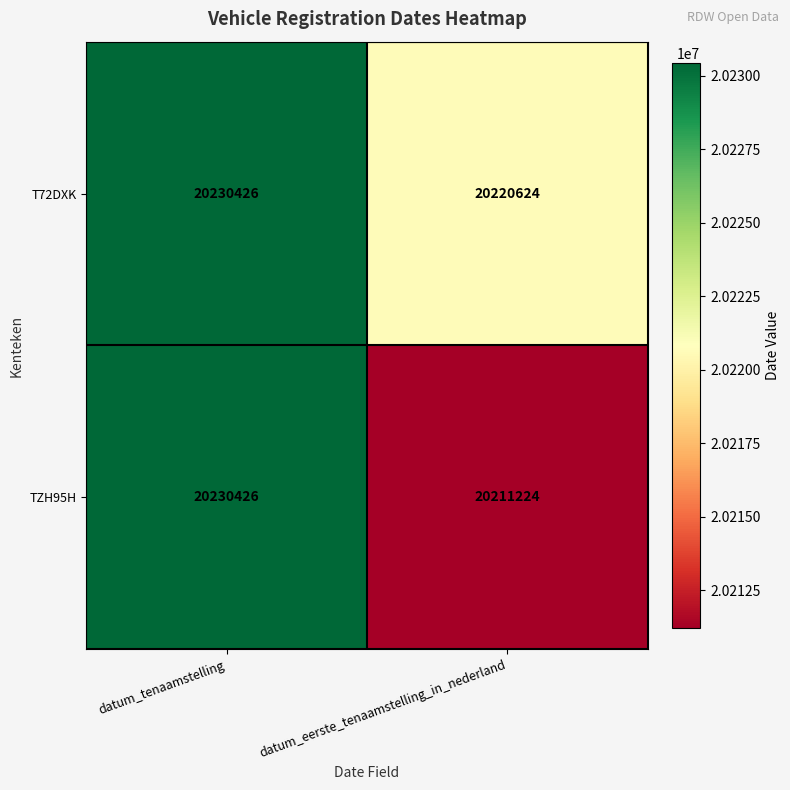

What is the average value of the TZH95H series?

20220825